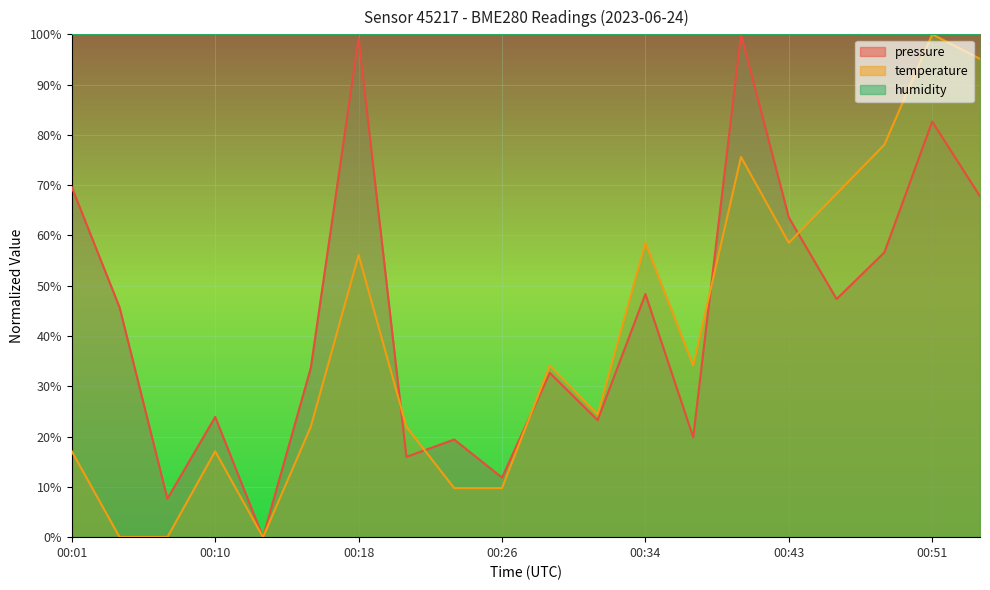

Which series has the widest spread of values?

pressure